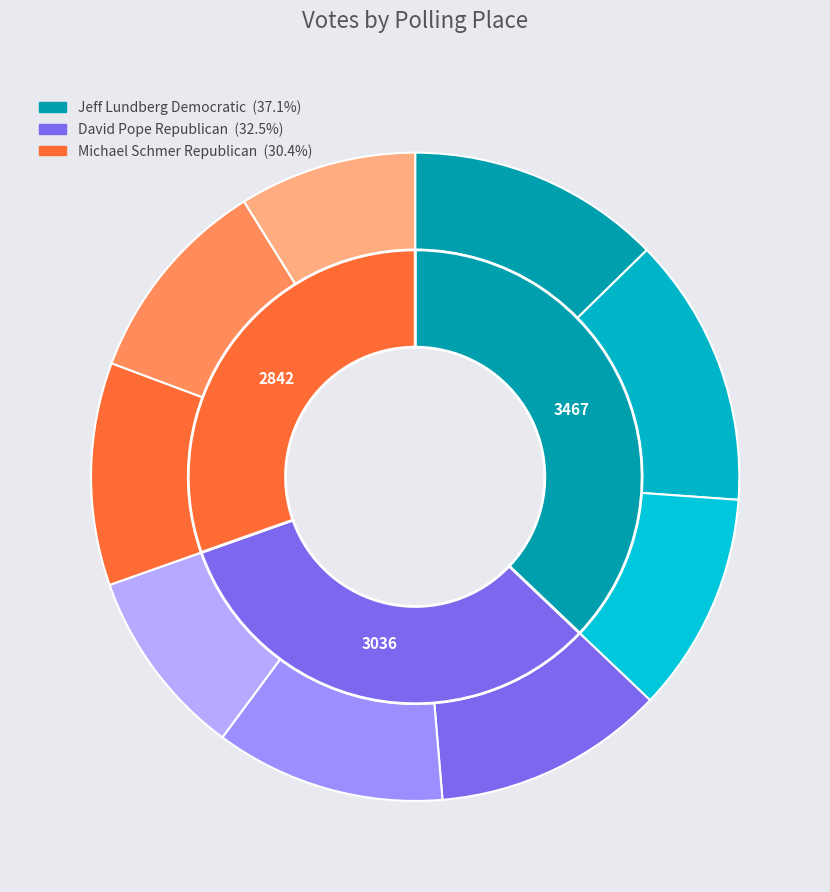

Count the number of slices in the pie.

3